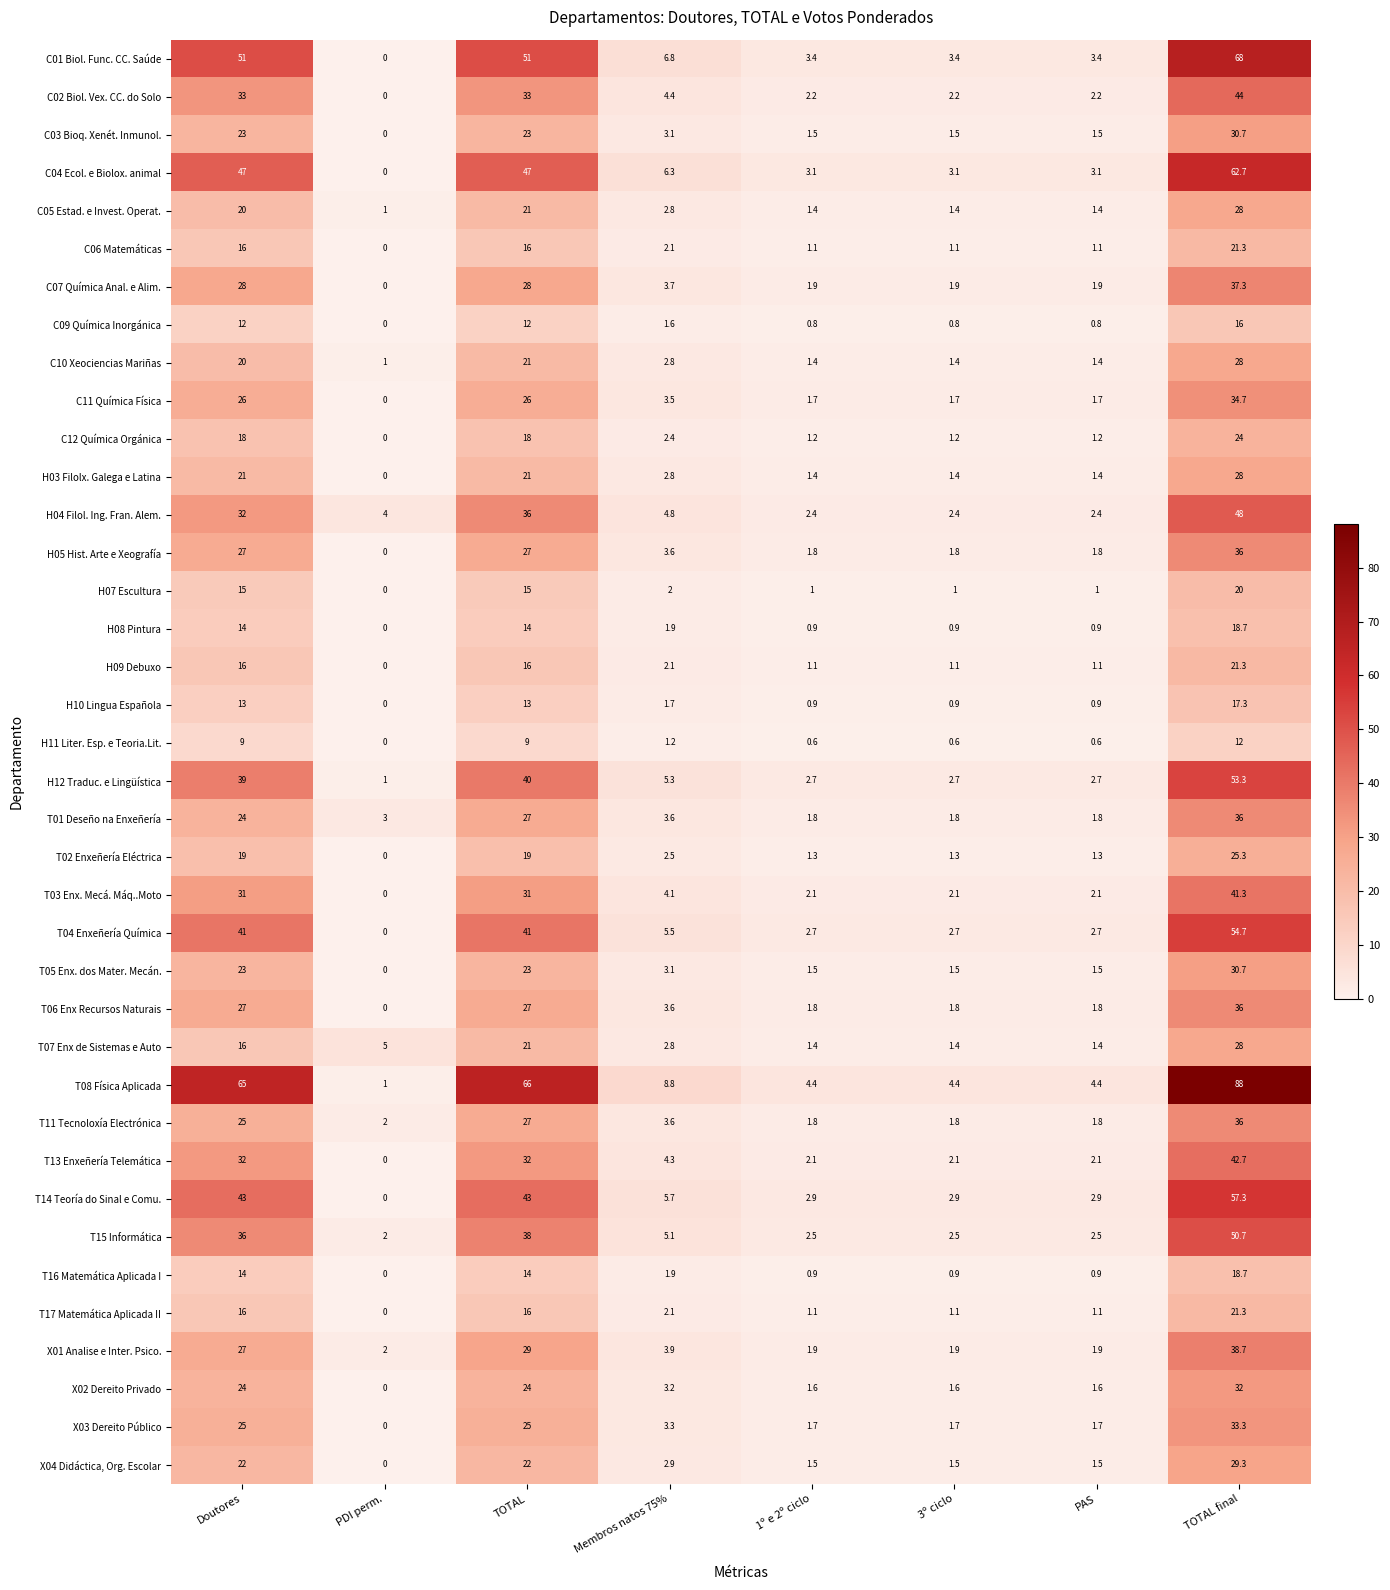

How many data points does each series have?

8